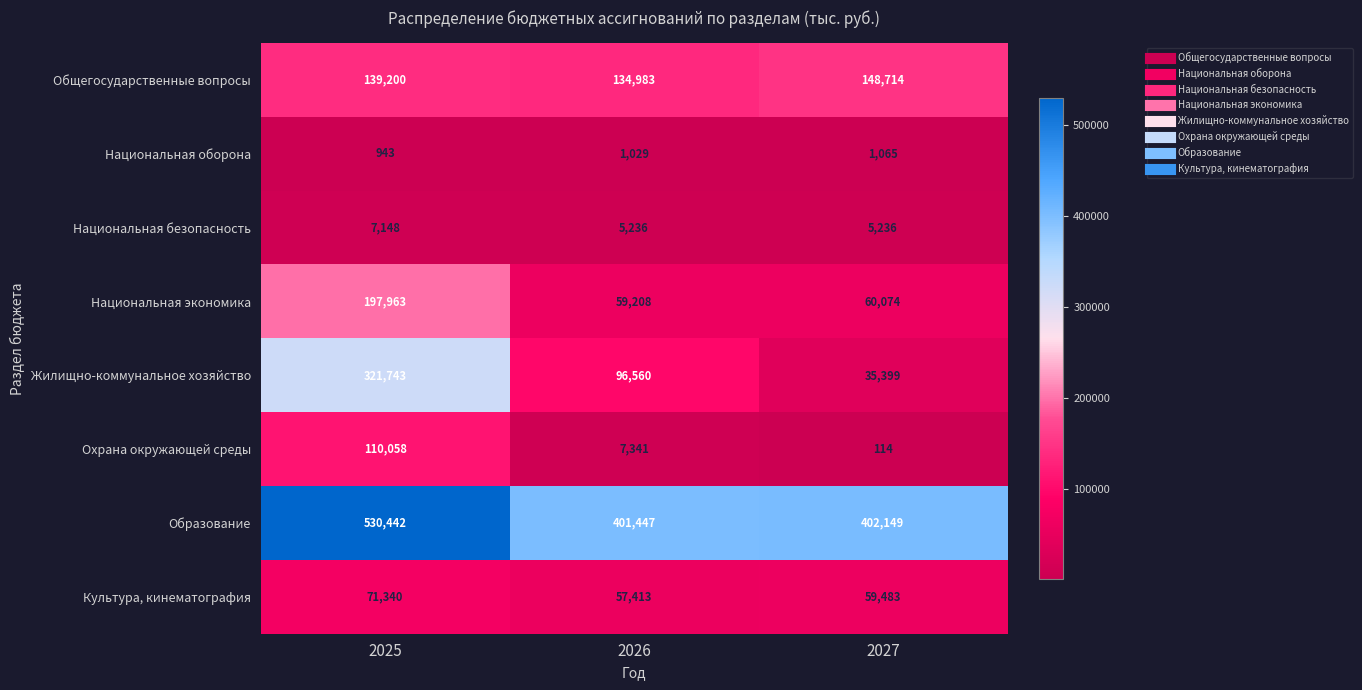

At which category is the sum across all series the highest?

2025